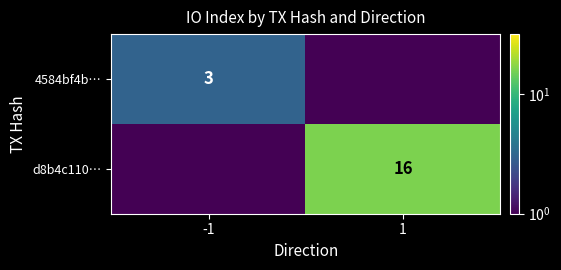

At which category is the sum across all series the highest?

1